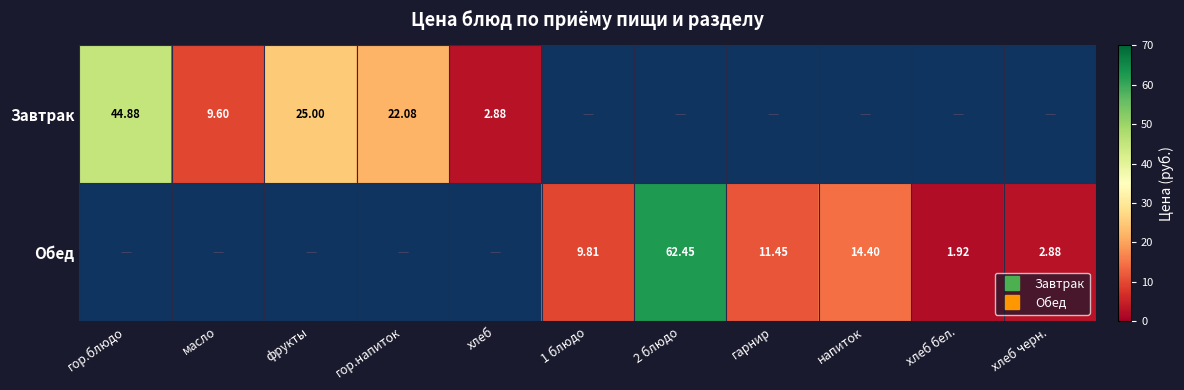

How many distinct data groups are displayed?

2